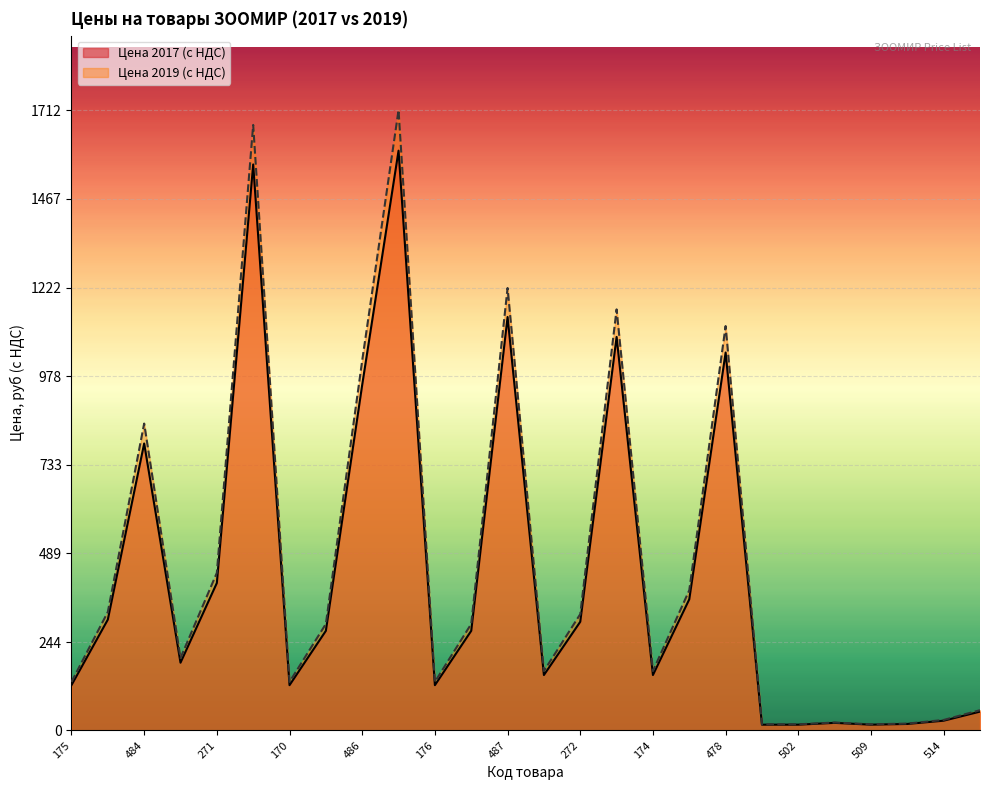

How many lines are shown in the chart?

2